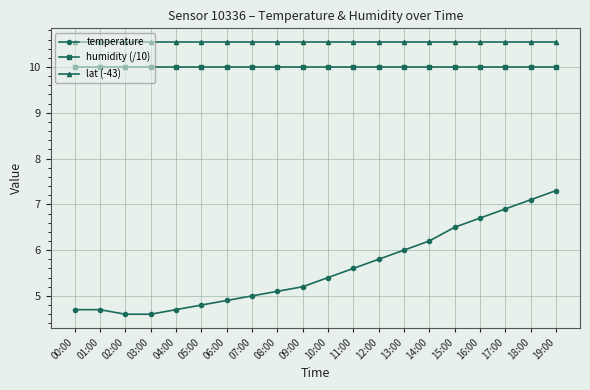

What is the sum of all lat (-43) values?

211.0